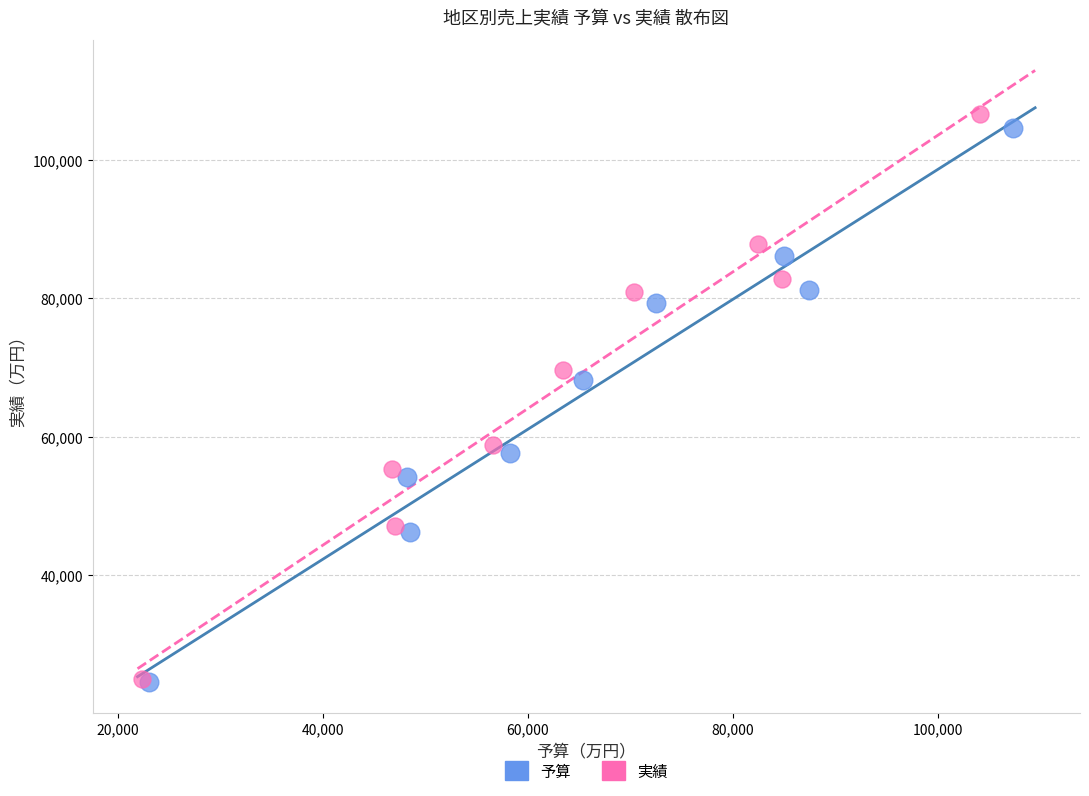

Which series has the largest Y range (max minus min)?

実績